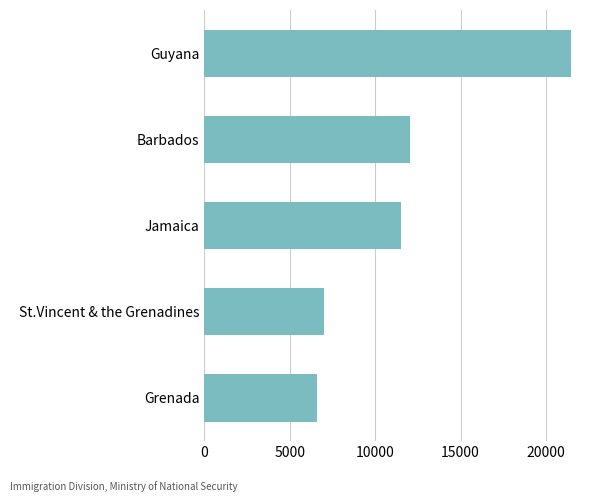

How many values are below 11500?

2